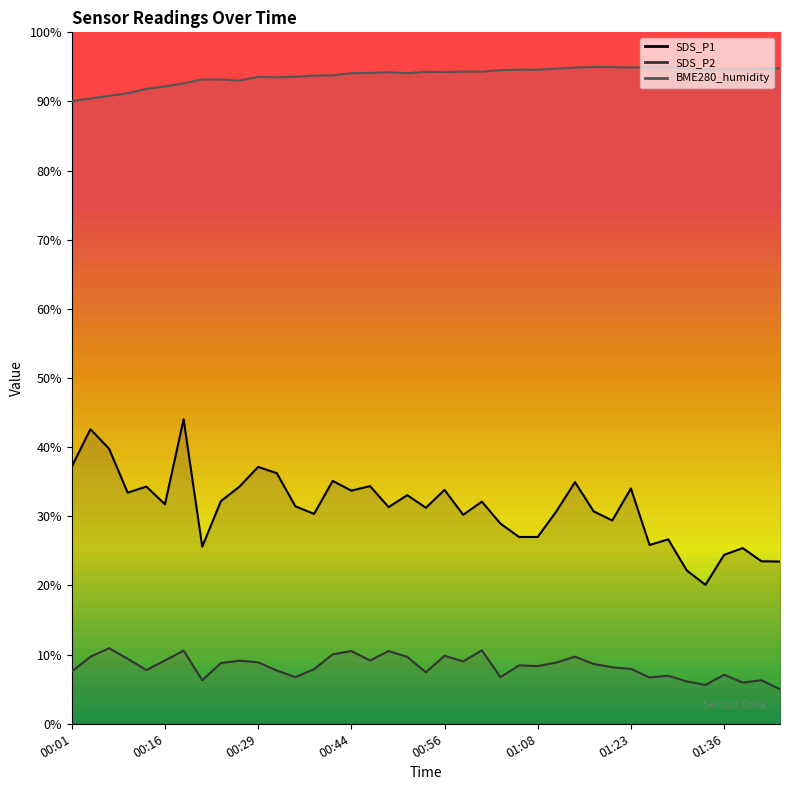

What is the value of the BME280_humidity (line) point at the 36th from the left?

94.6